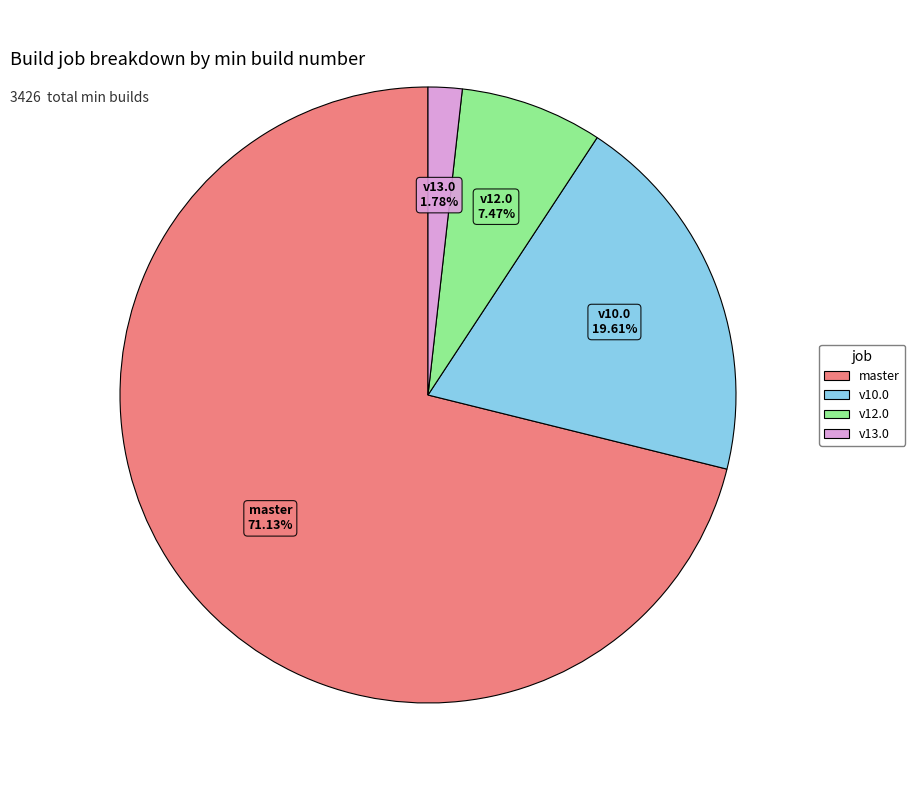

Is there a majority slice in this chart?

Yes